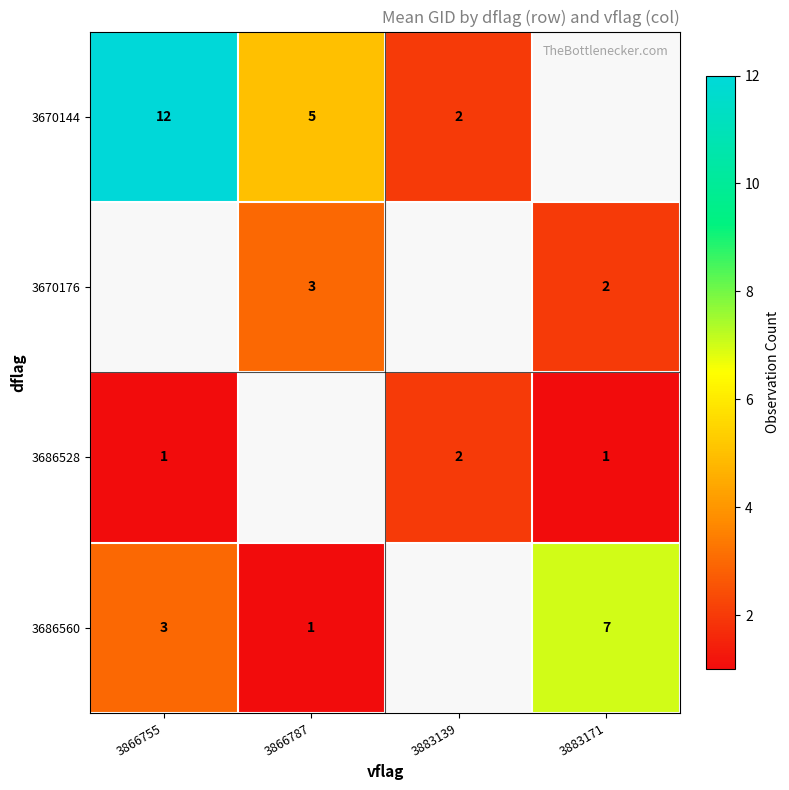

Is the value of 3670144 at 3883139 greater than the value of 3686560 at 3866755?

No